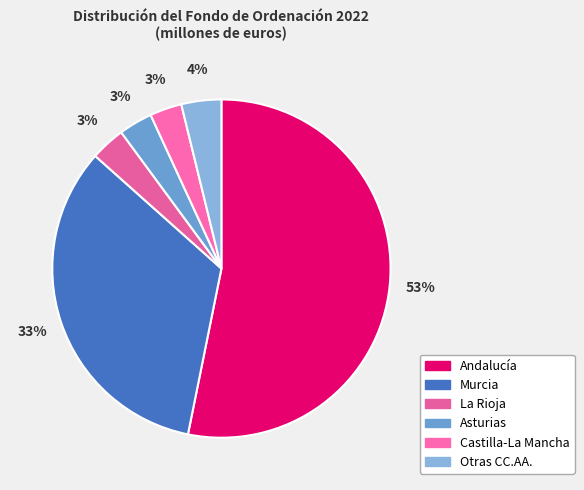

Which category has the biggest portion of the pie?

Andalucía